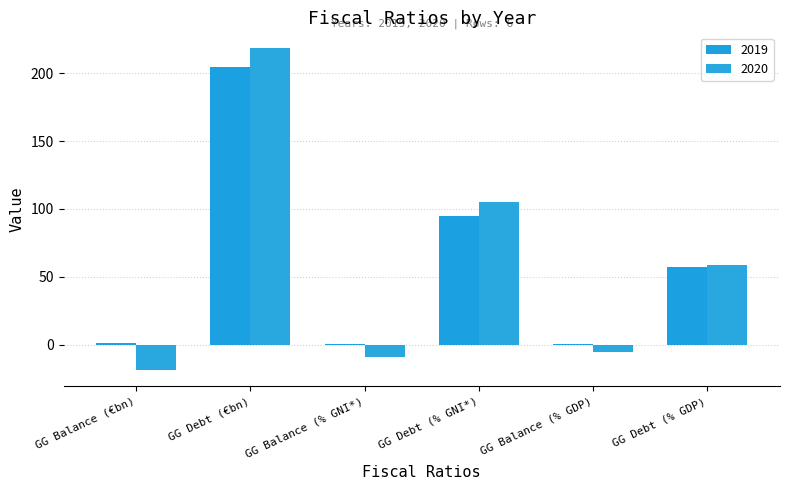

How many data points does each series have?

6